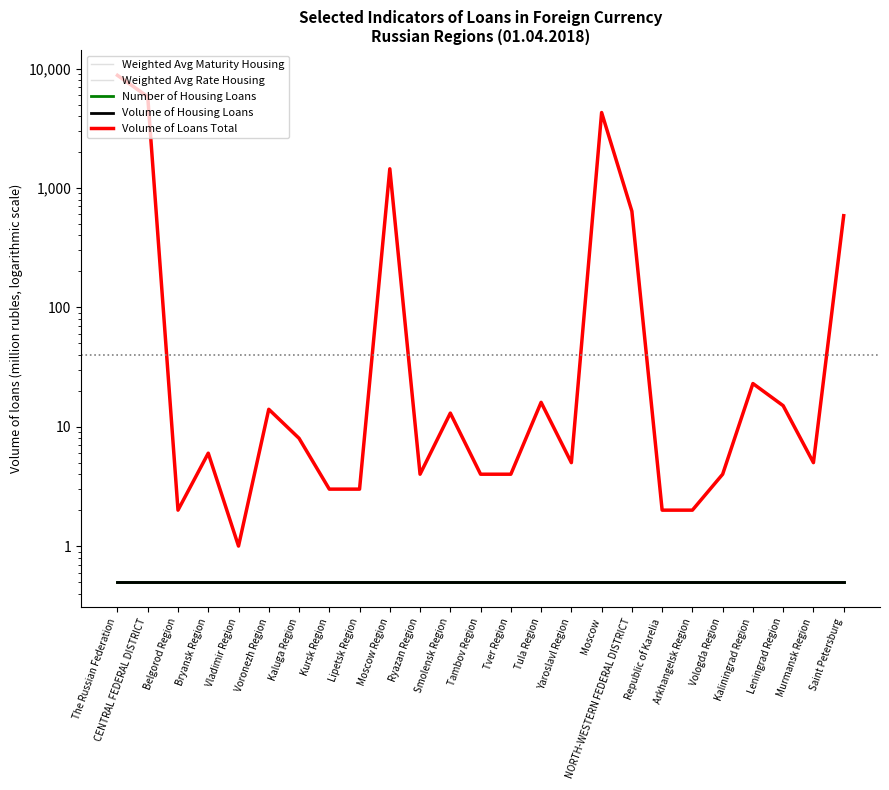

What value does the Weighted Avg Maturity Housing series have at Kaluga Region?

0.5